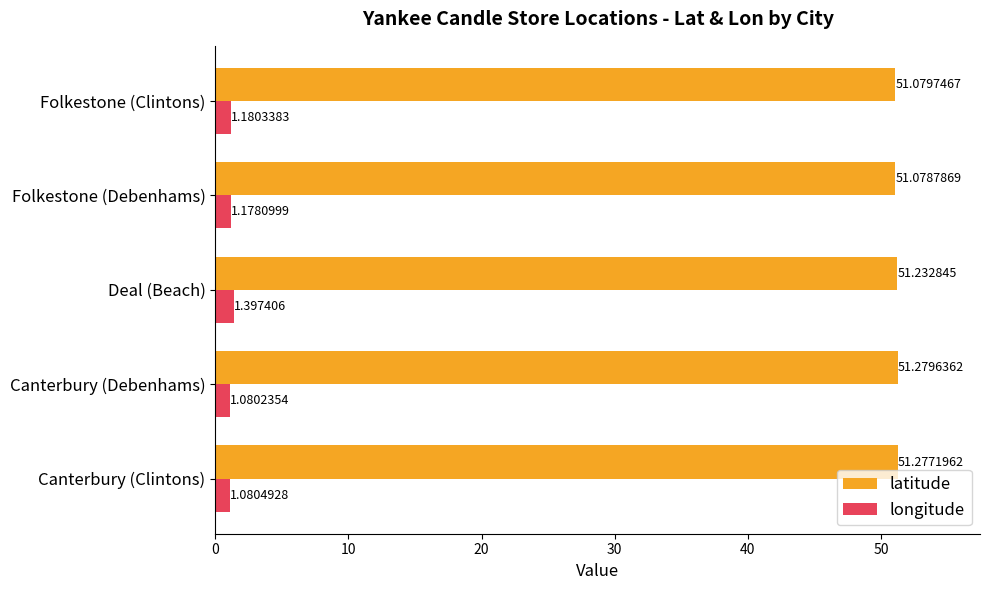

Rank the categories by latitude value from lowest to highest.

Folkestone (Debenhams), Folkestone (Clintons), Deal (Beach), Canterbury (Clintons), Canterbury (Debenhams)